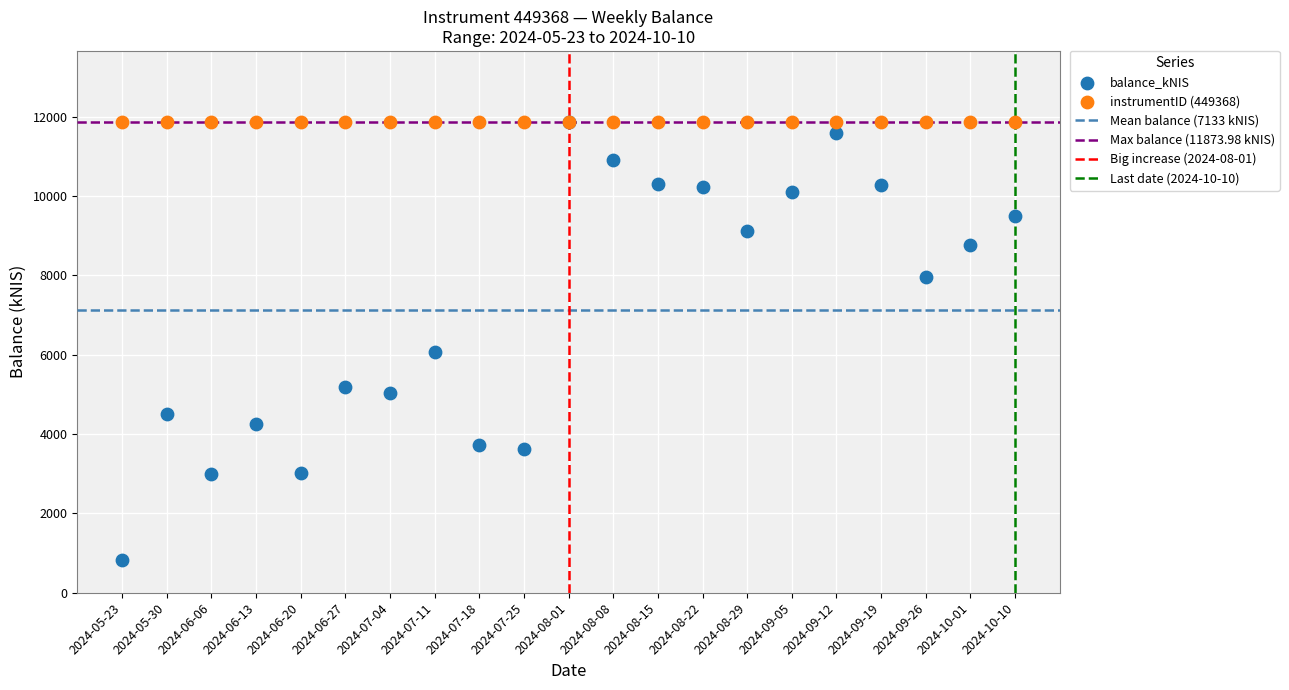

Across all series, what Y value is closest to 6347?

6069.0